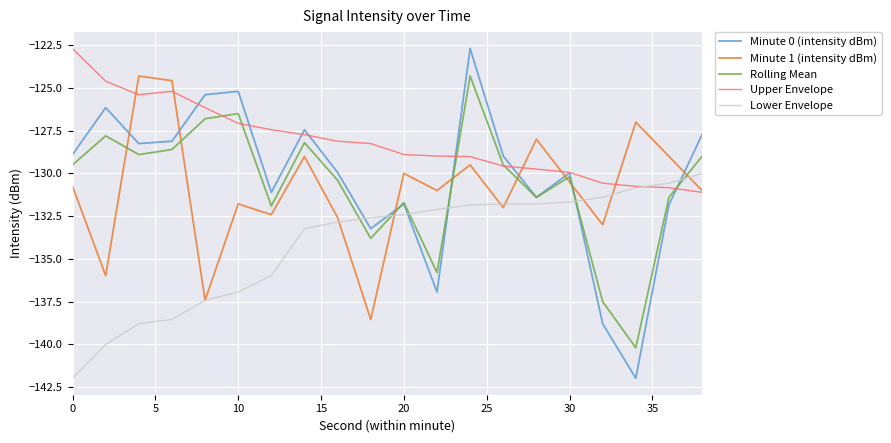

Which series has the largest total across all categories?

Upper Envelope